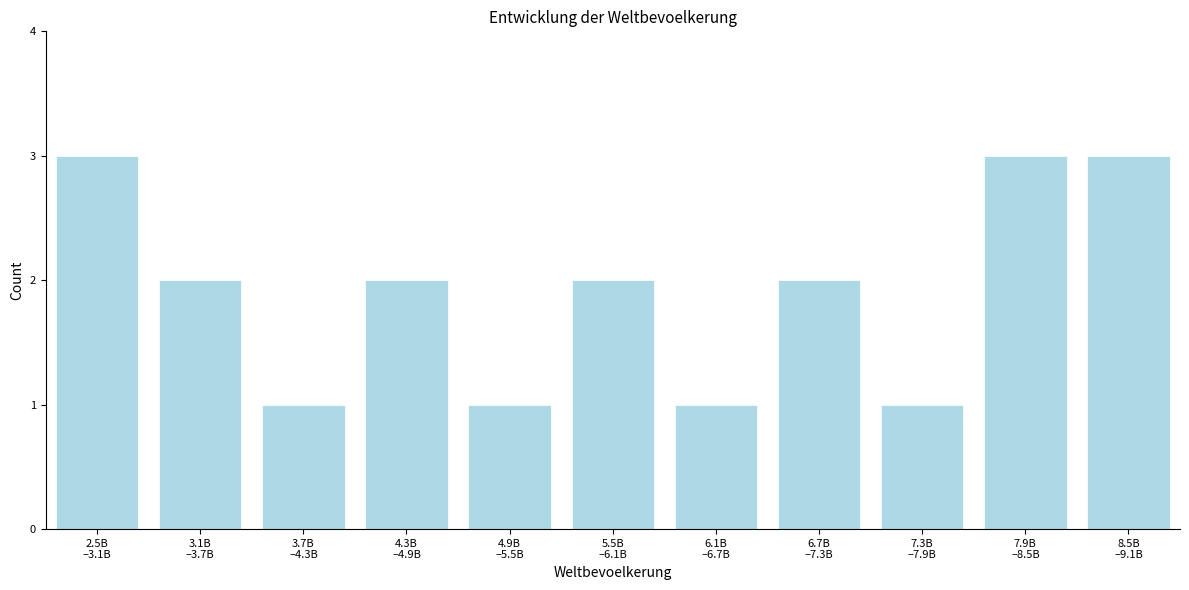

Reading left to right, list all the values displayed in this chart.

3	2	1	2	1	2	1	2	1	3	3